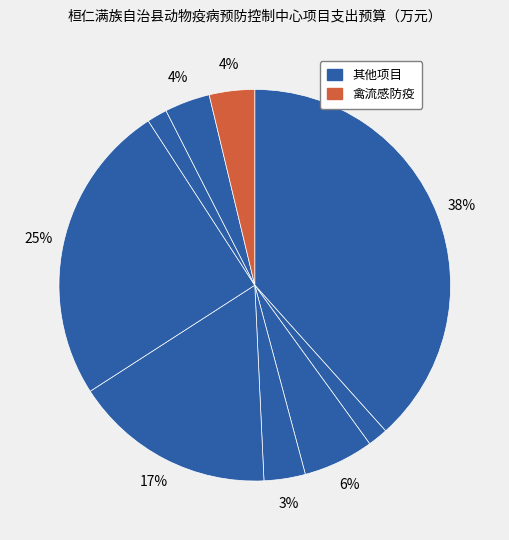

Count the number of slices in the pie.

9